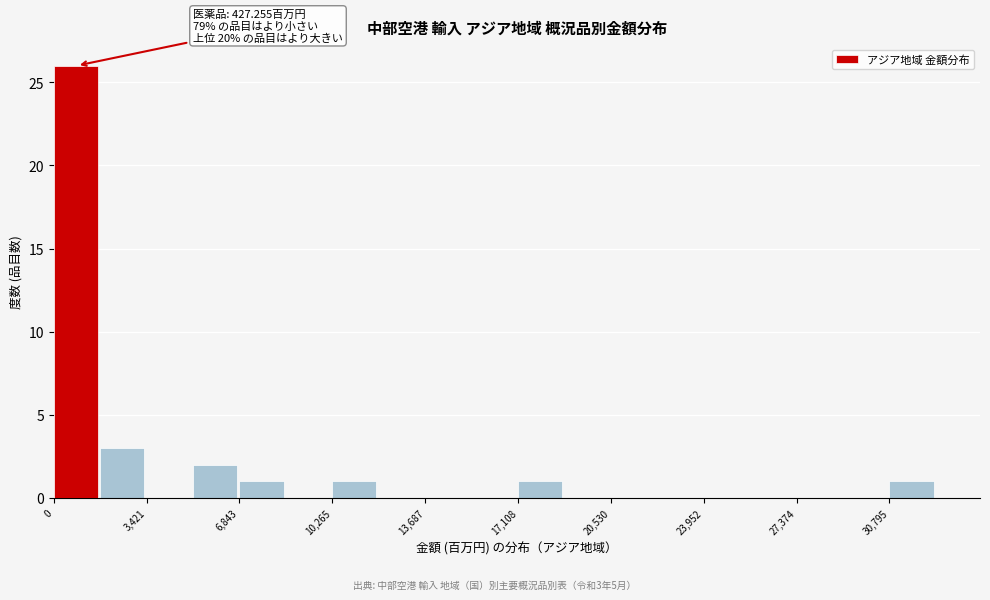

Around what value on the x-axis is the tallest bar? Give the approximate position of its centre, as read against the axis.

1000